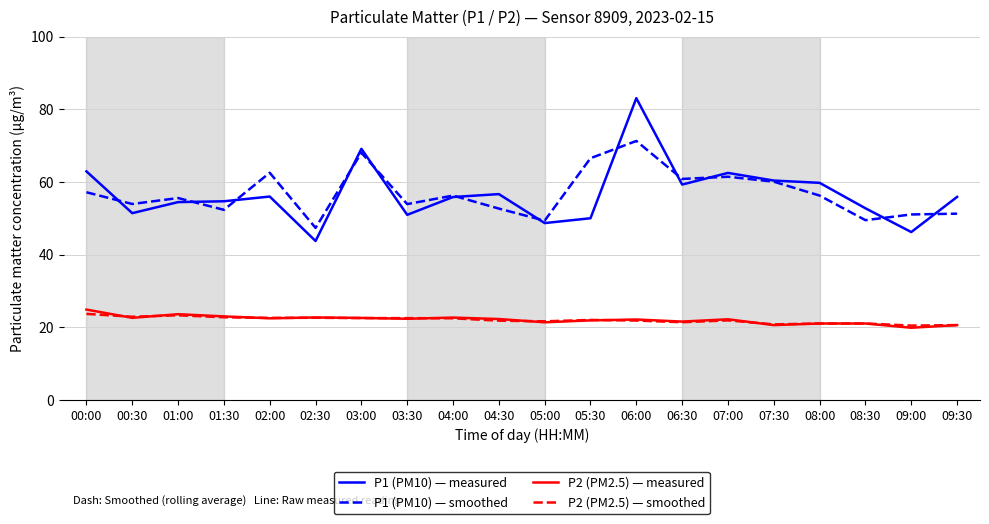

True or false: P1 (PM10) — measured has a value of 91.0 at 08:30.

False